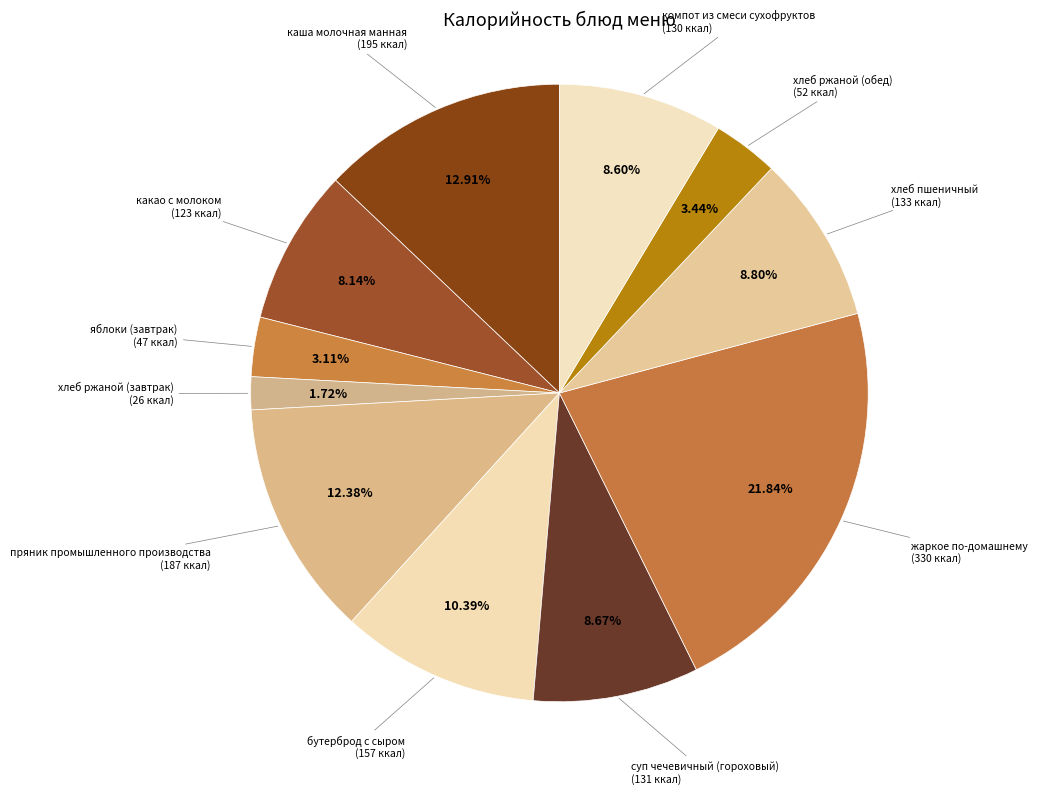

How many segments does this pie chart have?

11